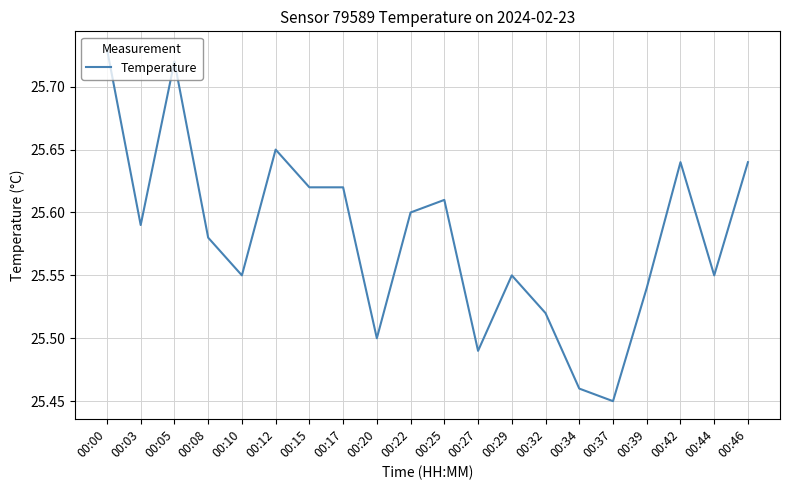

The chart shows a value of 25.6 at 00:22. True or false?

True